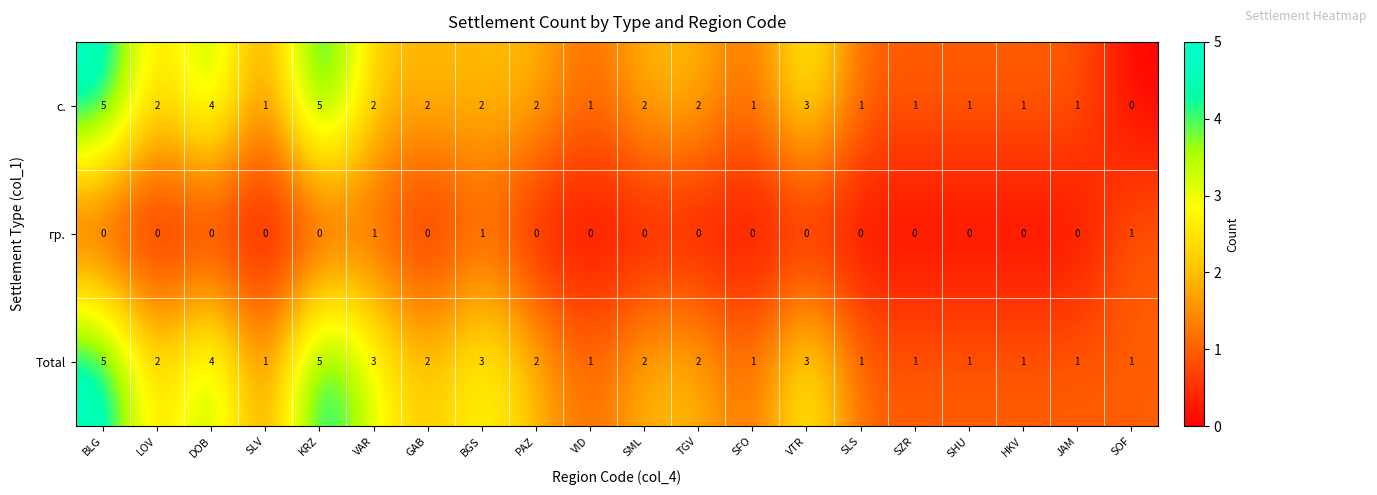

What is the total value across all series at VTR?

6